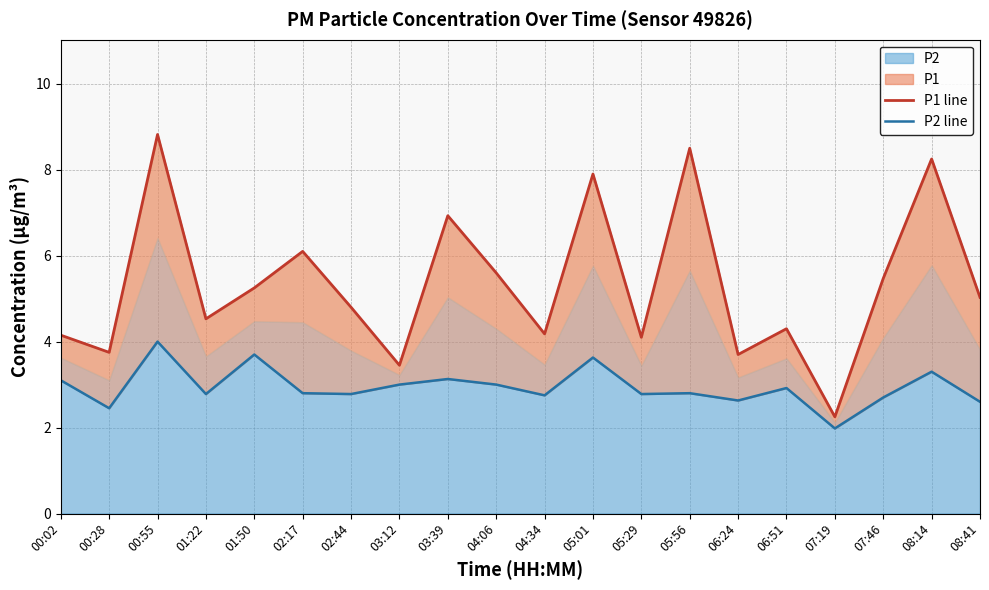

Is it true that P2 line equals 2.1 at 08:14?

False